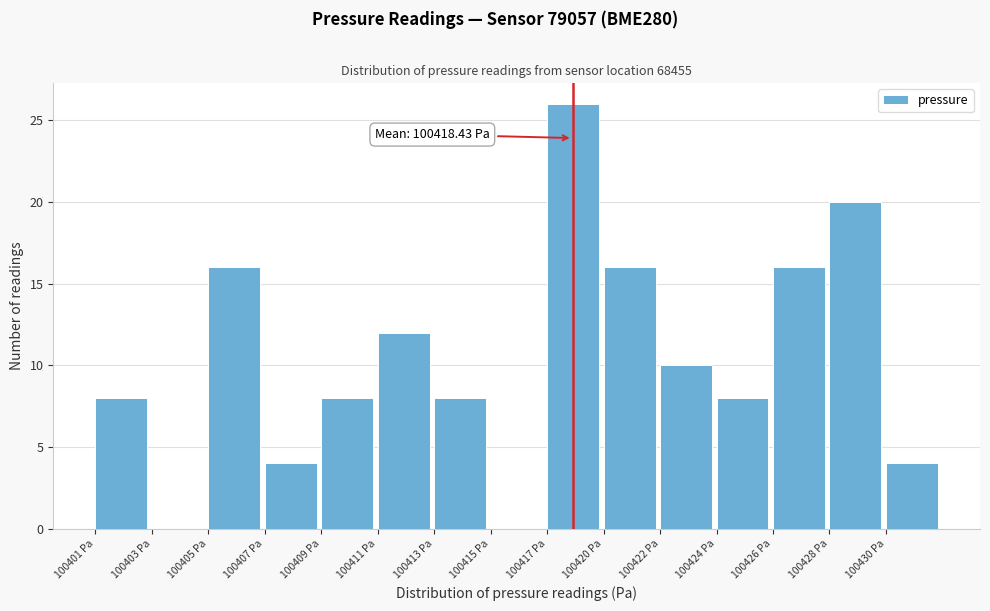

Reading right to left, extract all data points from this chart.

100430 Pa=4	100428 Pa=20	100426 Pa=16	100424 Pa=8	100422 Pa=10	100420 Pa=16	100417 Pa=26	100415 Pa=0	100413 Pa=8	100411 Pa=12	100409 Pa=8	100407 Pa=4	100405 Pa=16	100403 Pa=0	100401 Pa=8